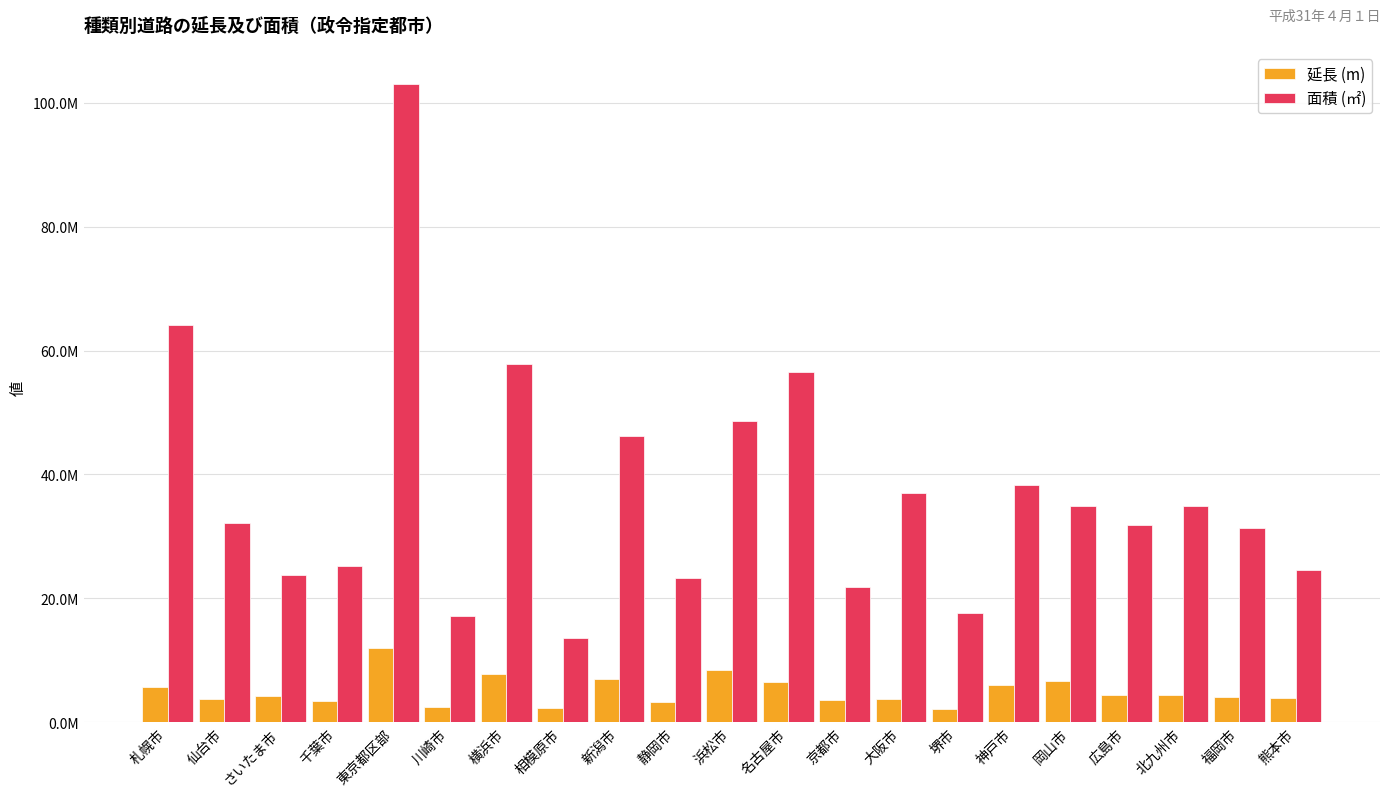

Are the bars grouped side by side (vs. stacked)?

Yes